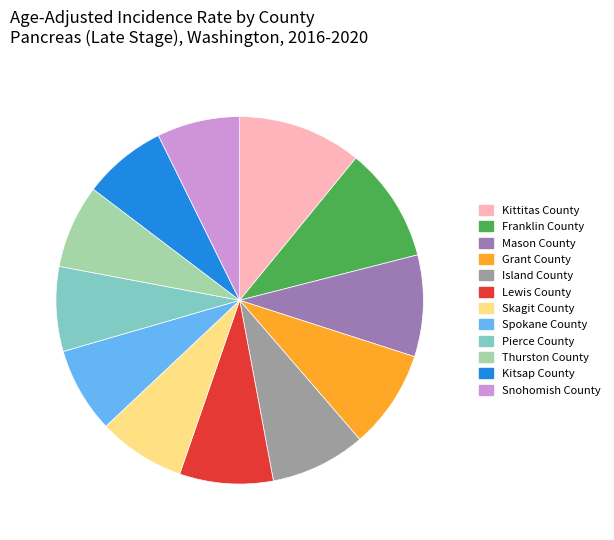

What is the ratio of the value at Thurston County to the value at Franklin County?

0.7